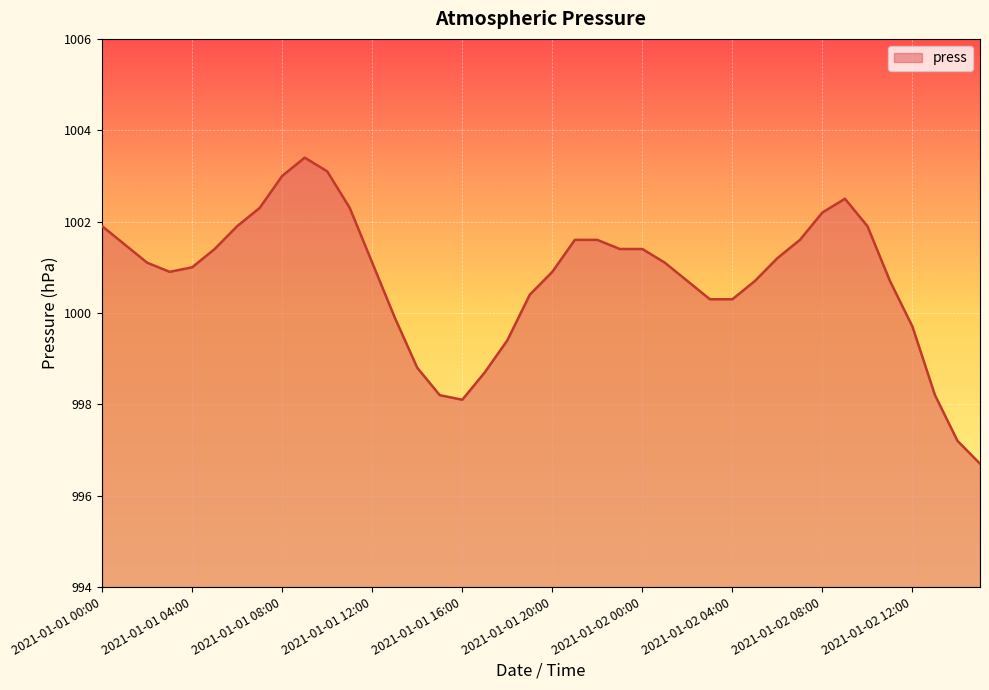

What is the difference between the second highest and second lowest values?

5.9